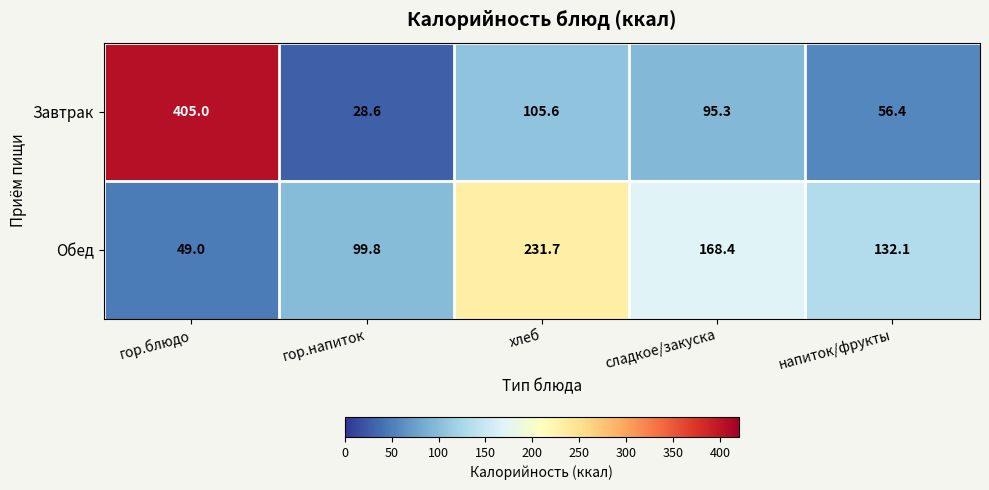

What is the maximum value shown in the chart?

405.0